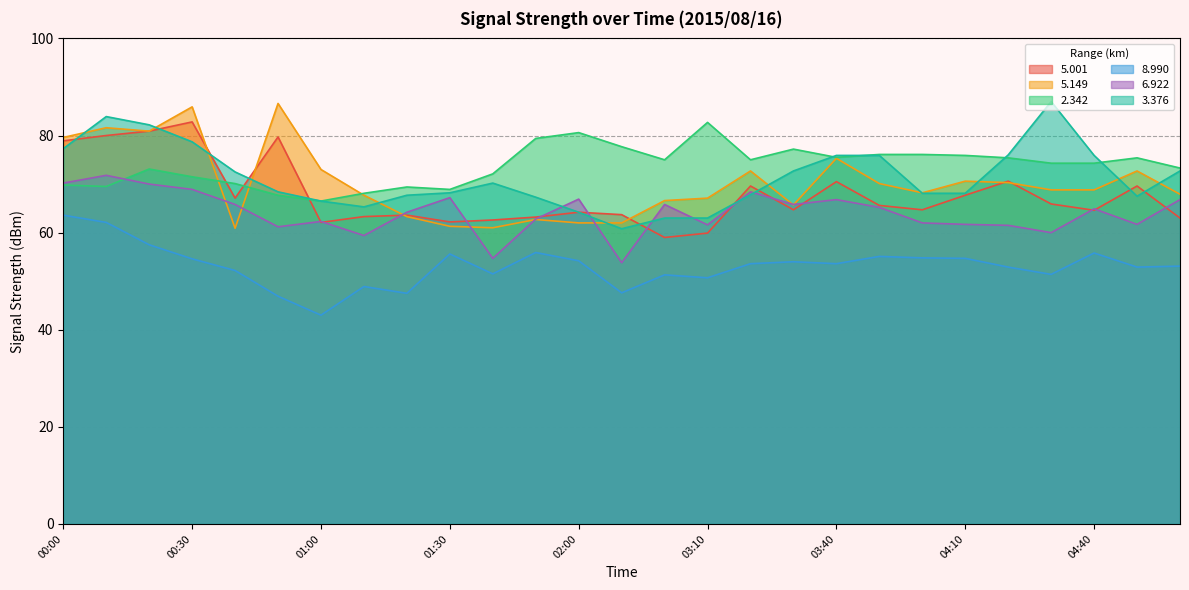

How many interior local peaks does the 2.342 series have?

6